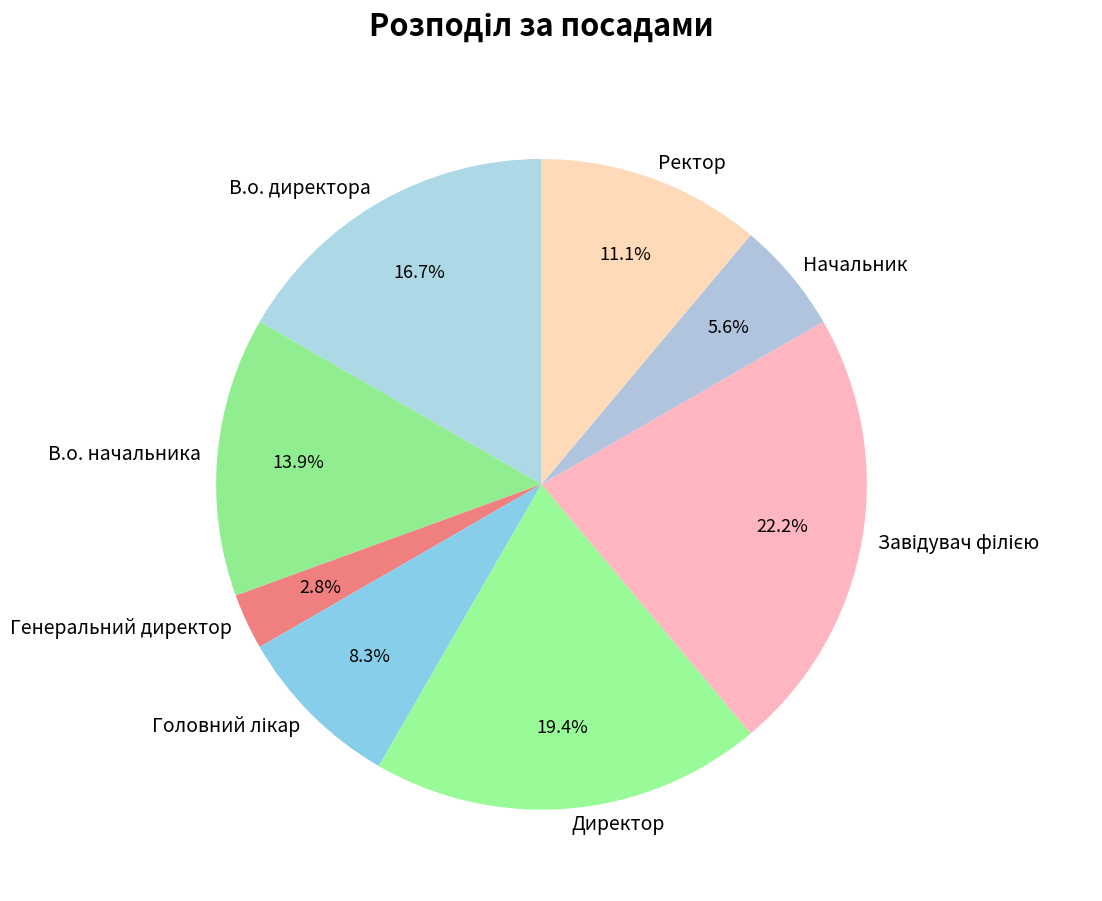

Does Генеральний директор represent more than half of the total?

No